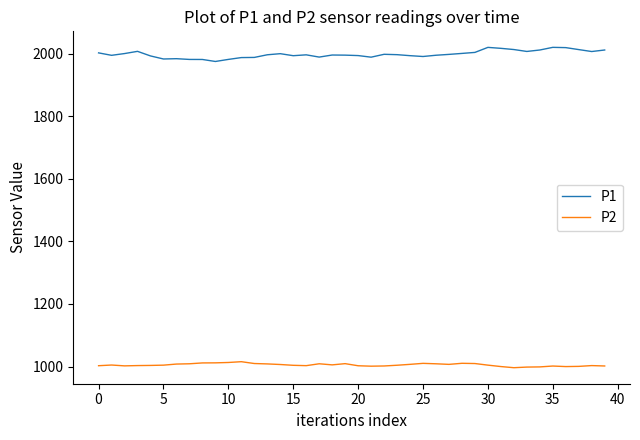

What is the highest value of the P2 series?

1015.7